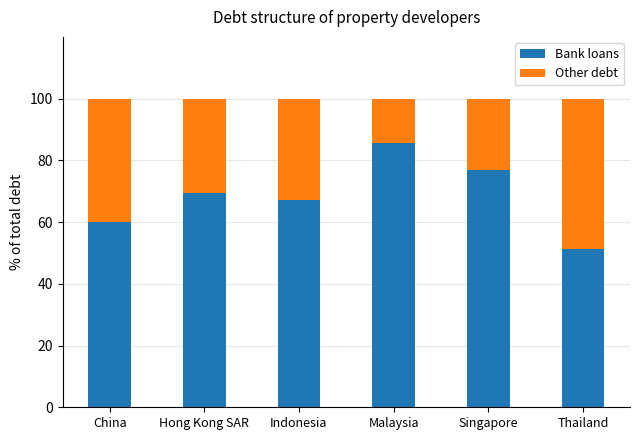

What is the total value across all series at Indonesia?

100.0